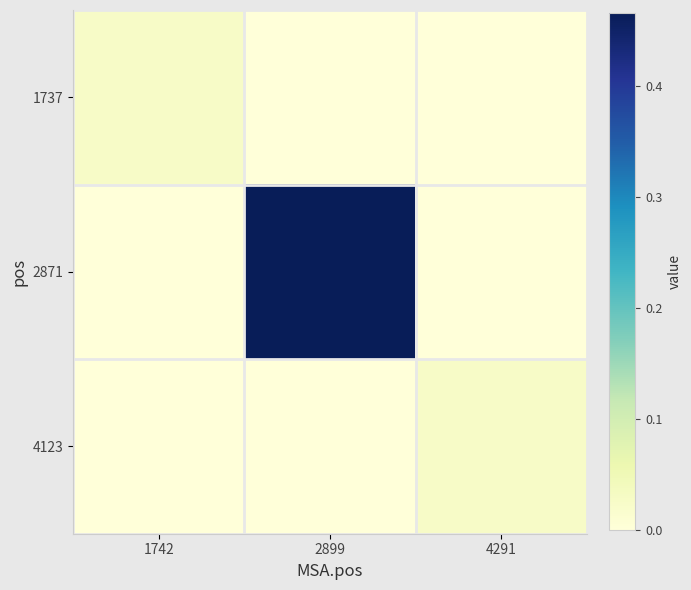

Reading right to left, what are all the values shown in this chart?

1737: 4291=0.0	2899=0.0	1742=0.0
2871: 4291=0.0	2899=0.5	1742=0.0
4123: 4291=0.0	2899=0.0	1742=0.0